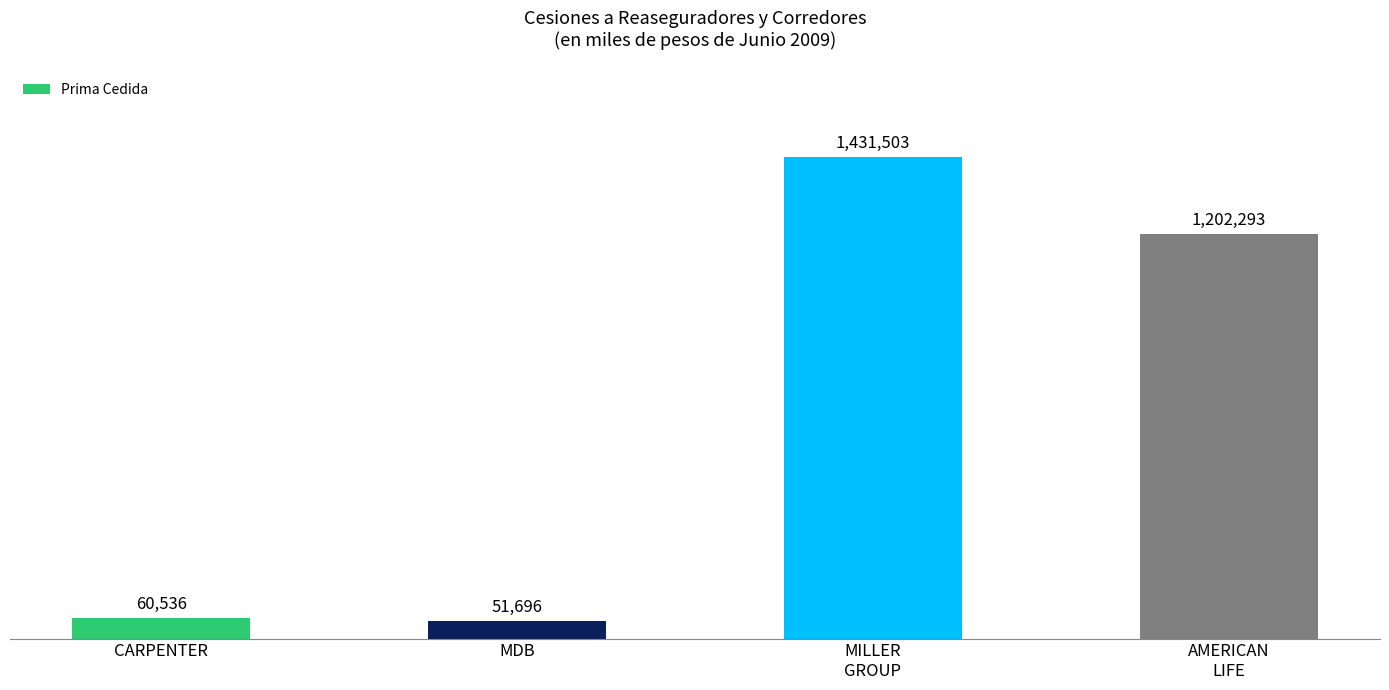

Does the chart contain any negative values?

No